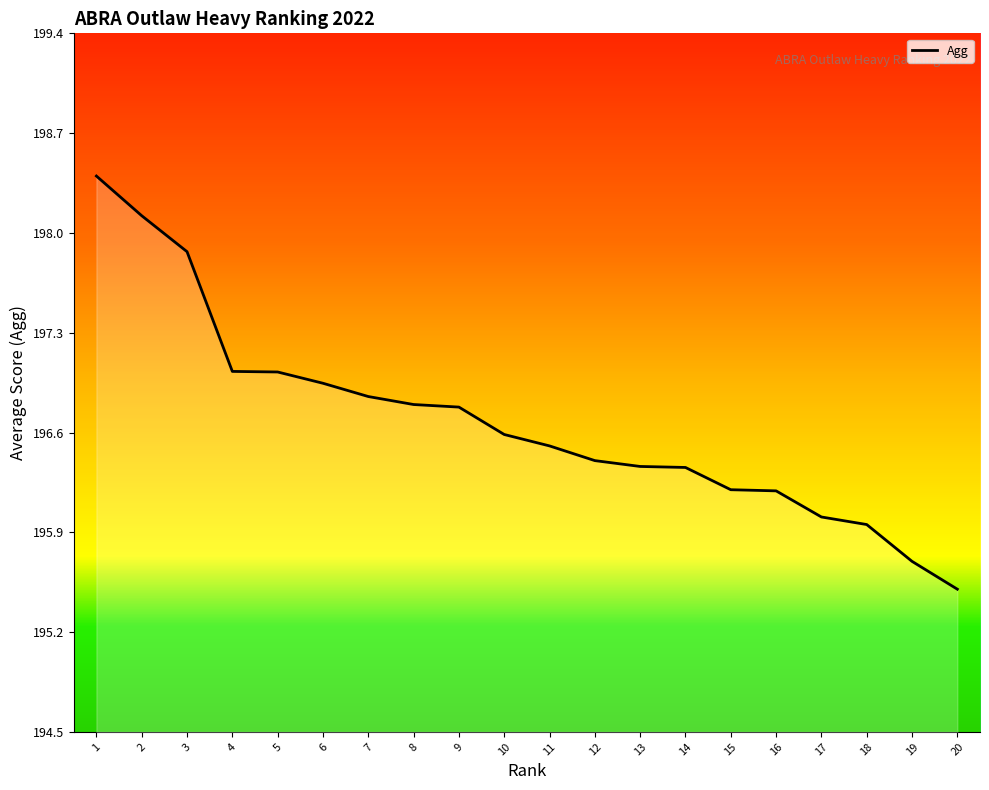

What is the approximate value at 5?

197.0